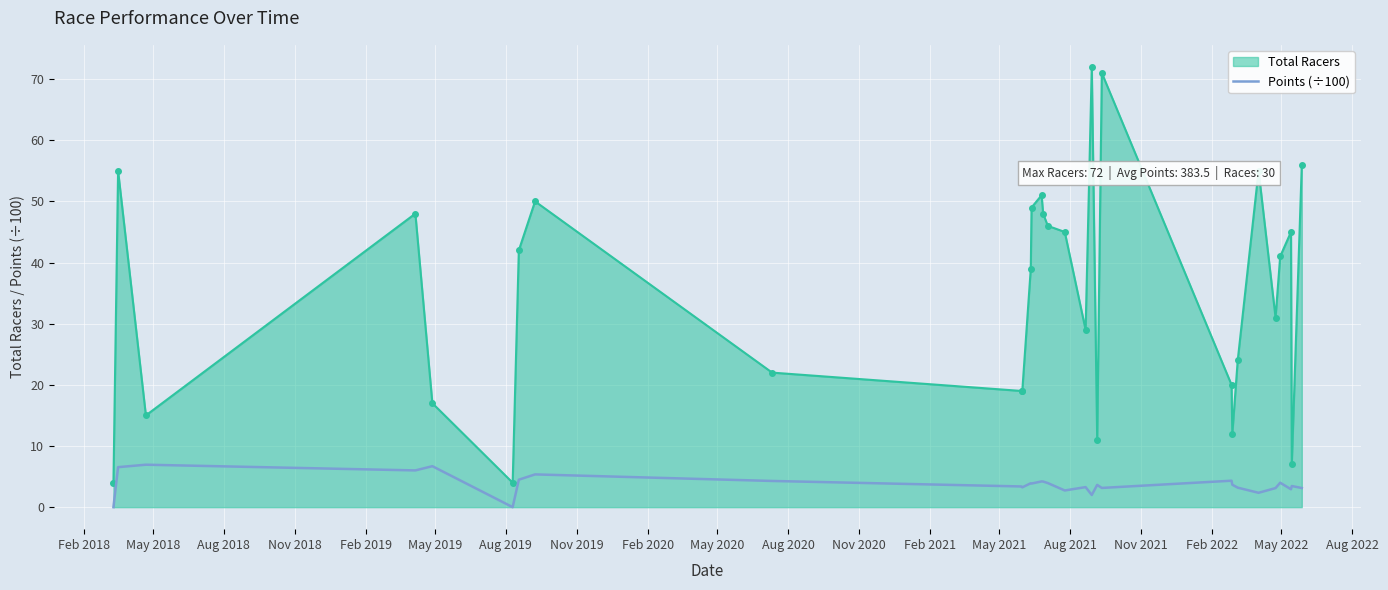

What is the highest value of the Total Racers series?

72.0